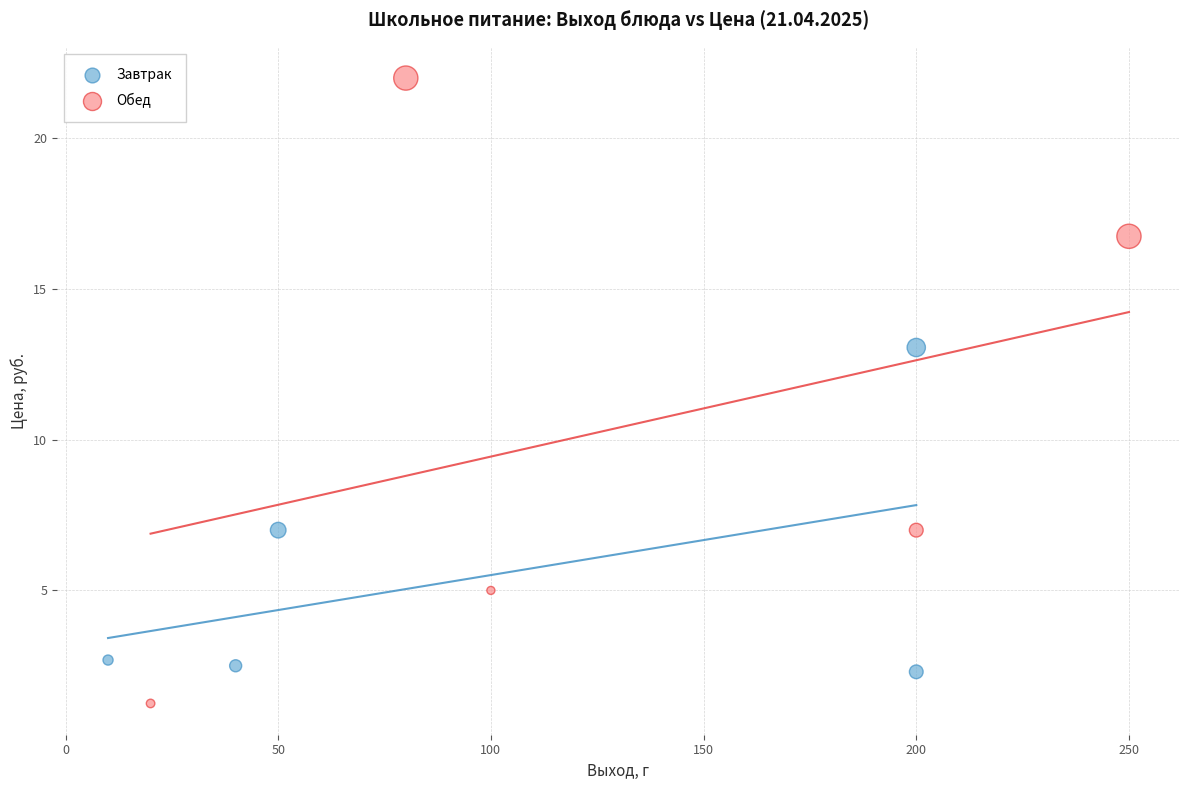

Which series reaches the minimum Y coordinate?

Обед